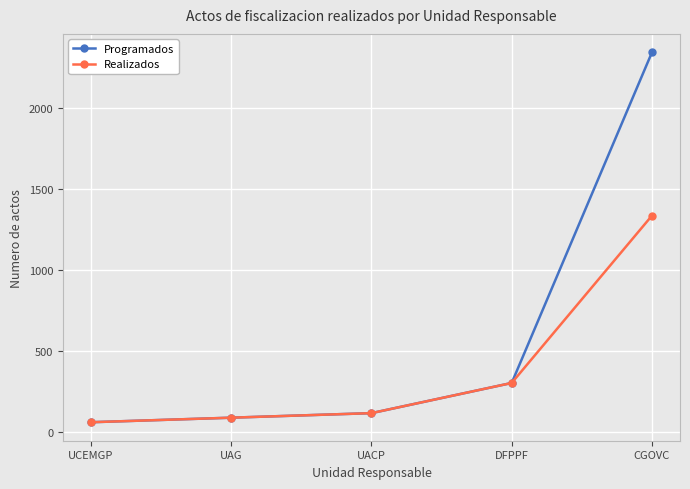

What is the total value across all series at DFPPF?

610